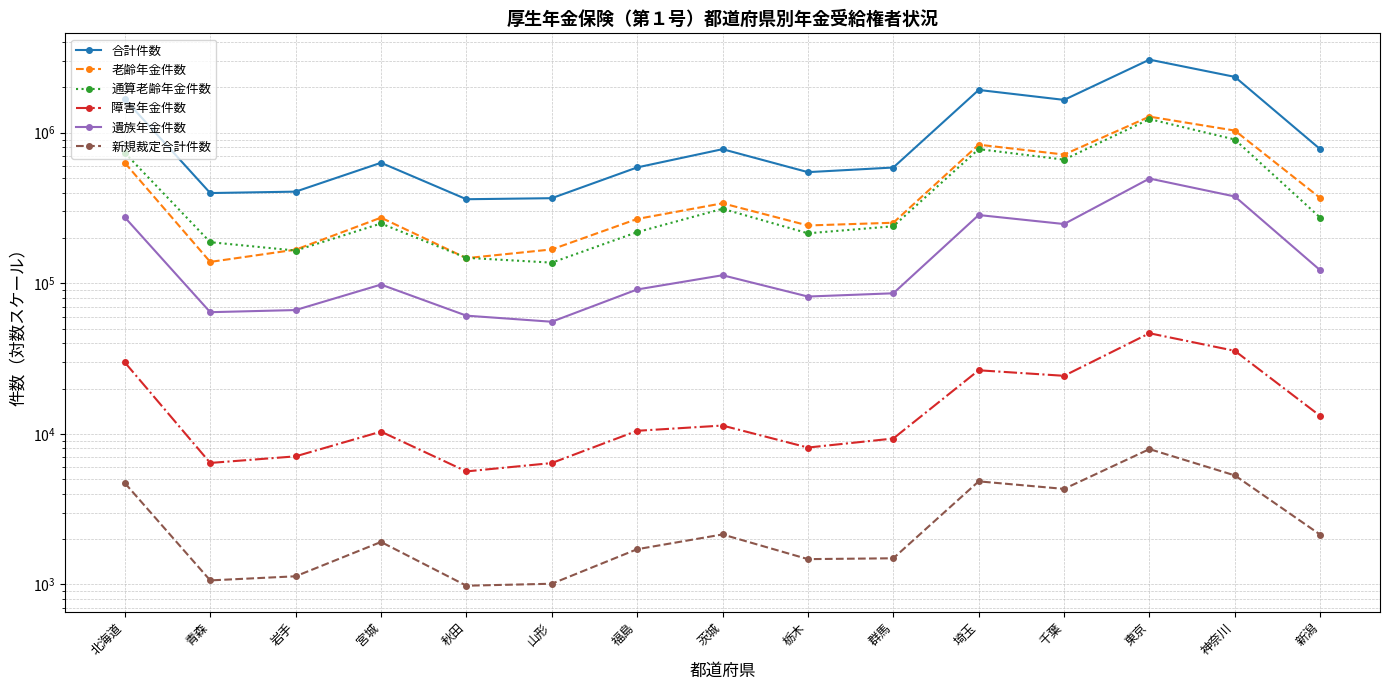

Which has a higher value, 群馬 or 北海道?

北海道